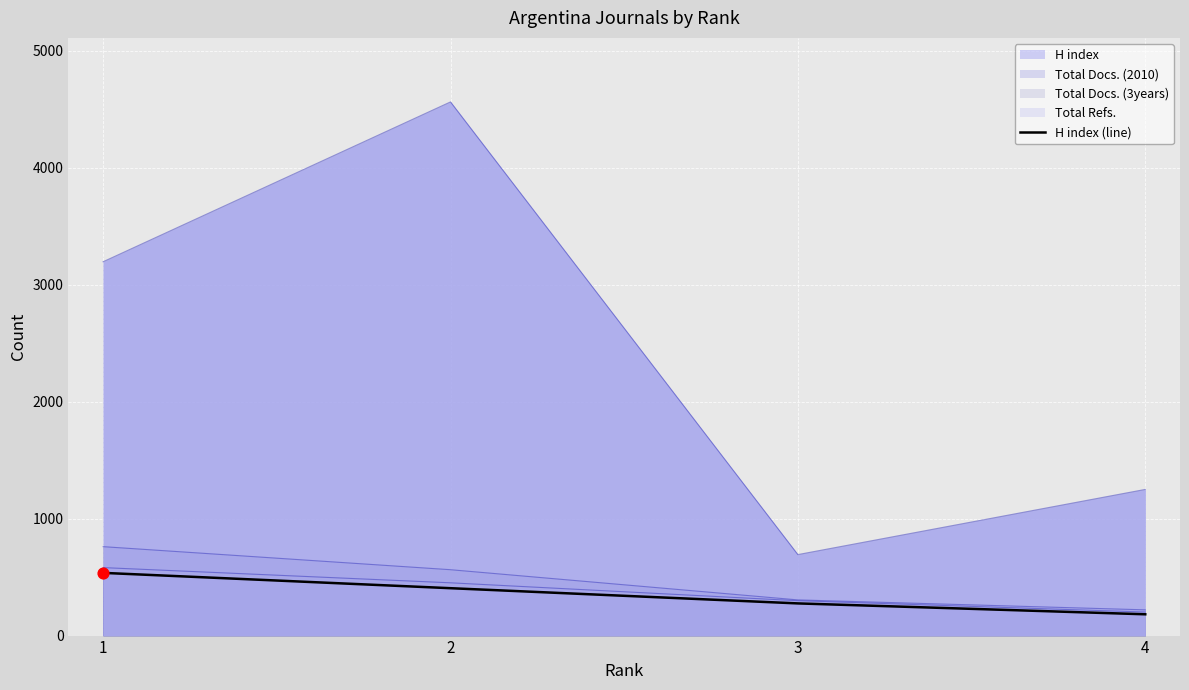

Which has a higher value, 2 or 3?

2